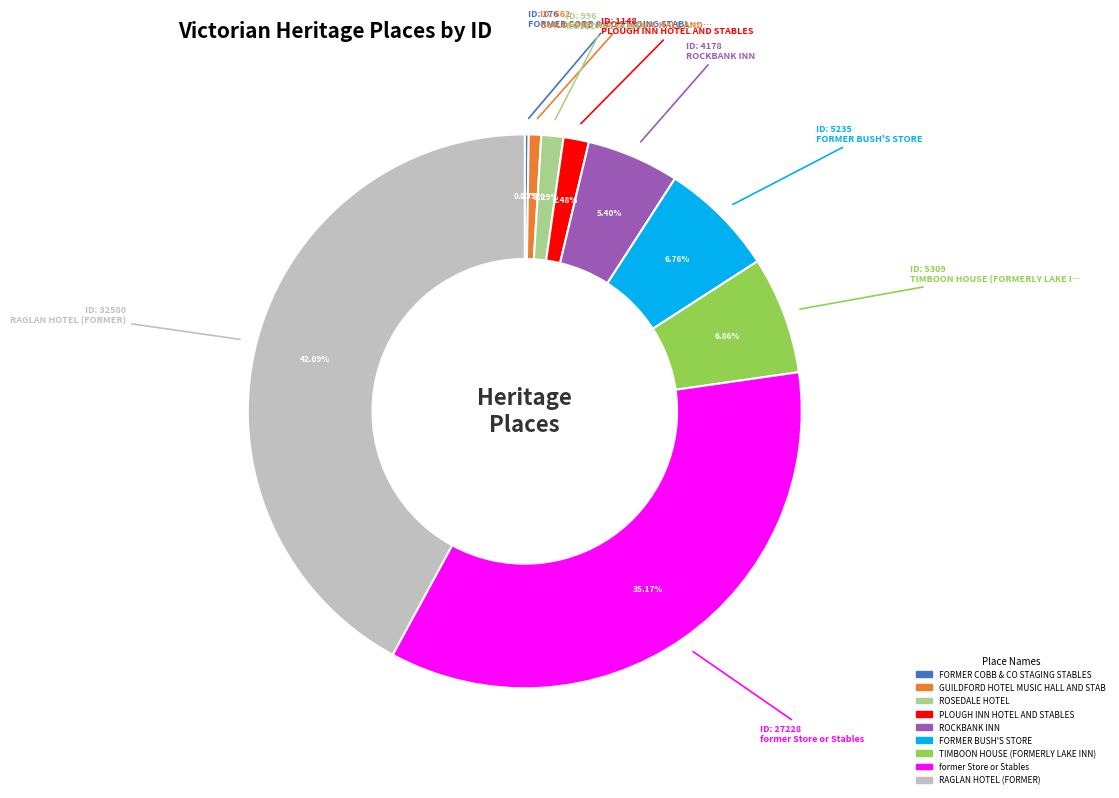

Does any single category account for the majority?

No